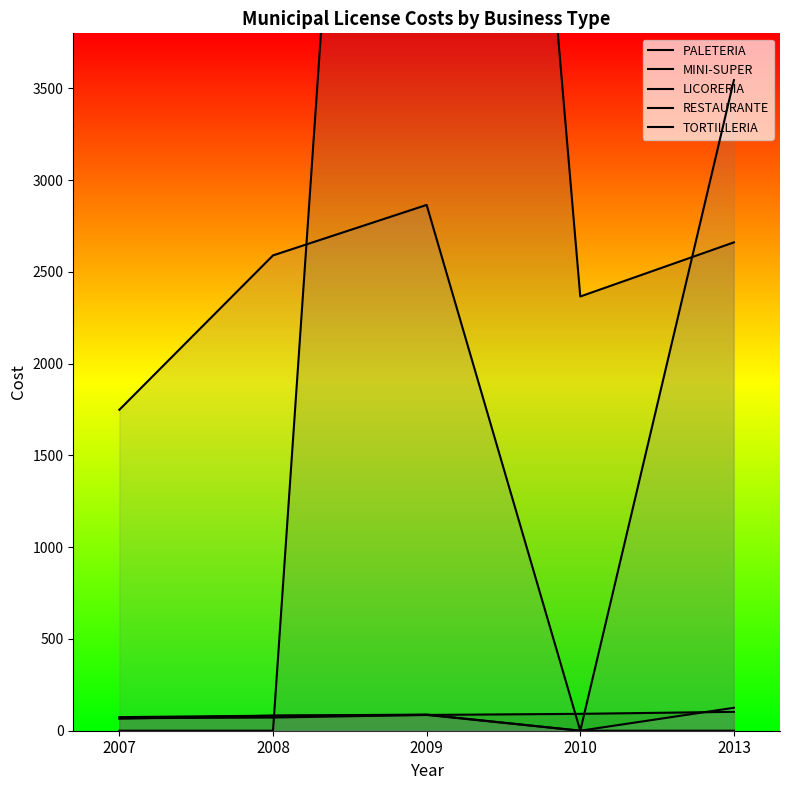

The RESTAURANTE series shows 1765 at 2009. True or false?

False